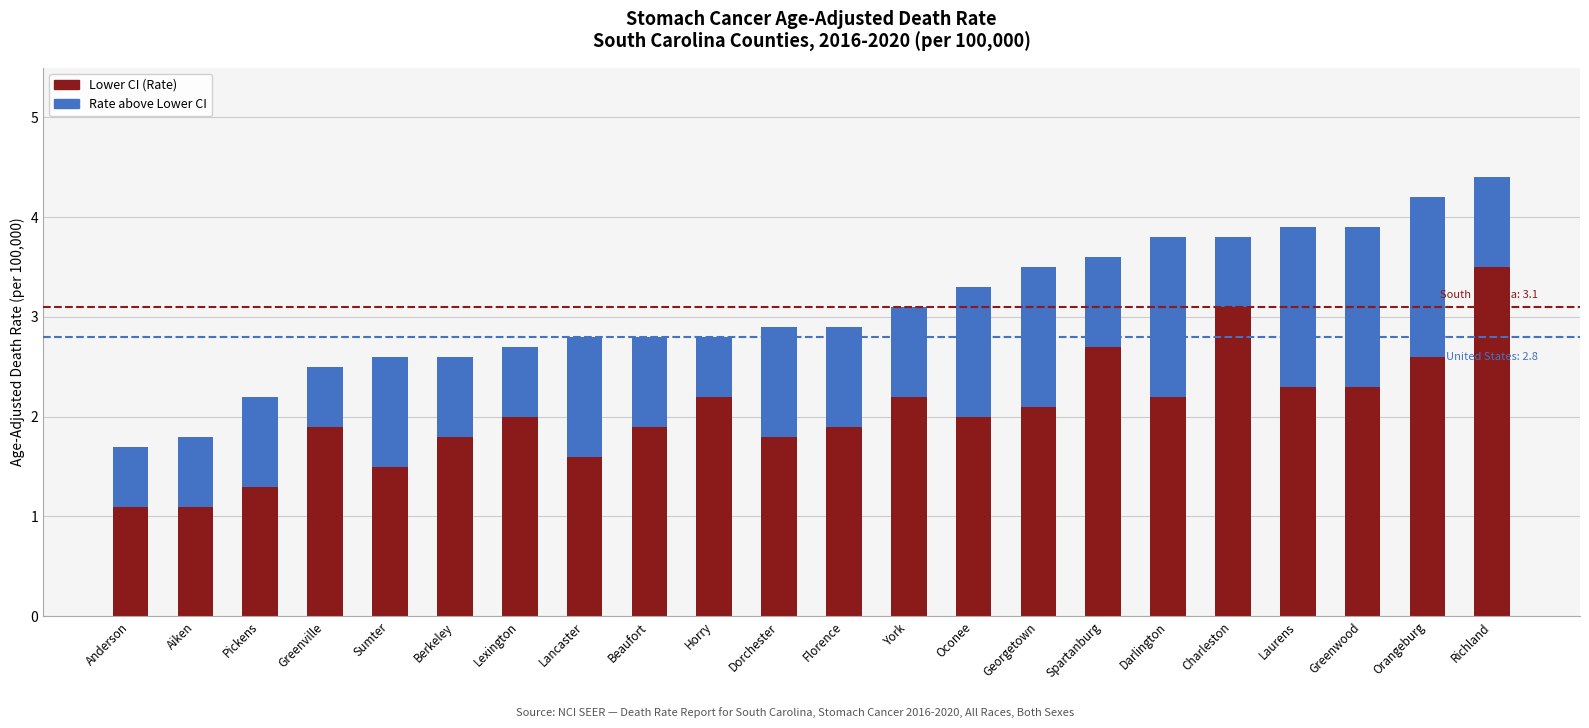

Does the chart contain any negative values?

No